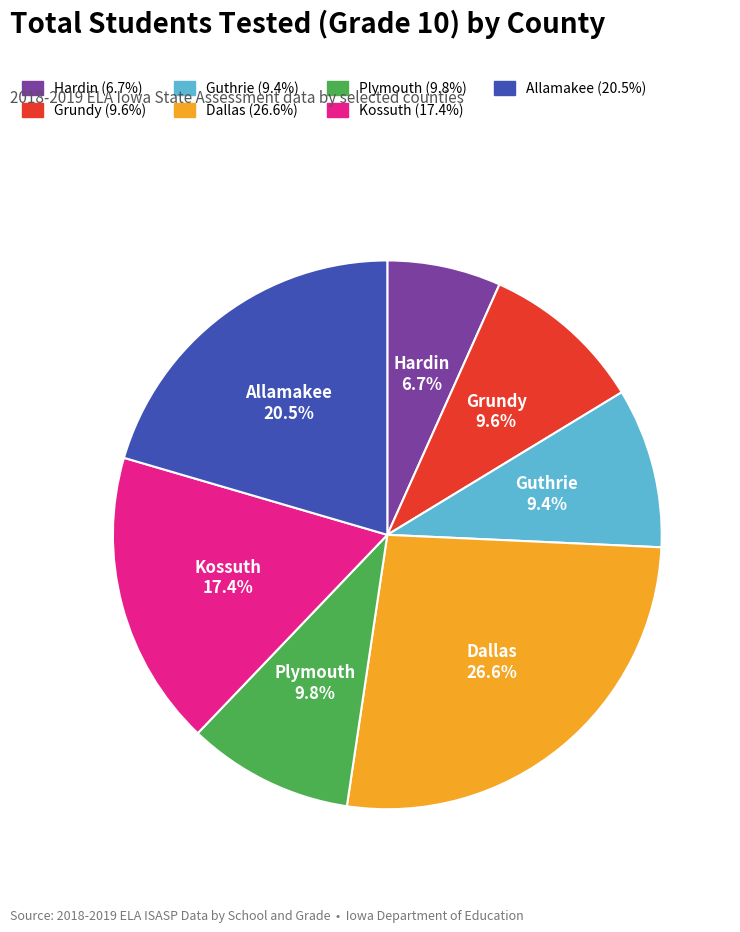

Which slice is the smallest?

Hardin